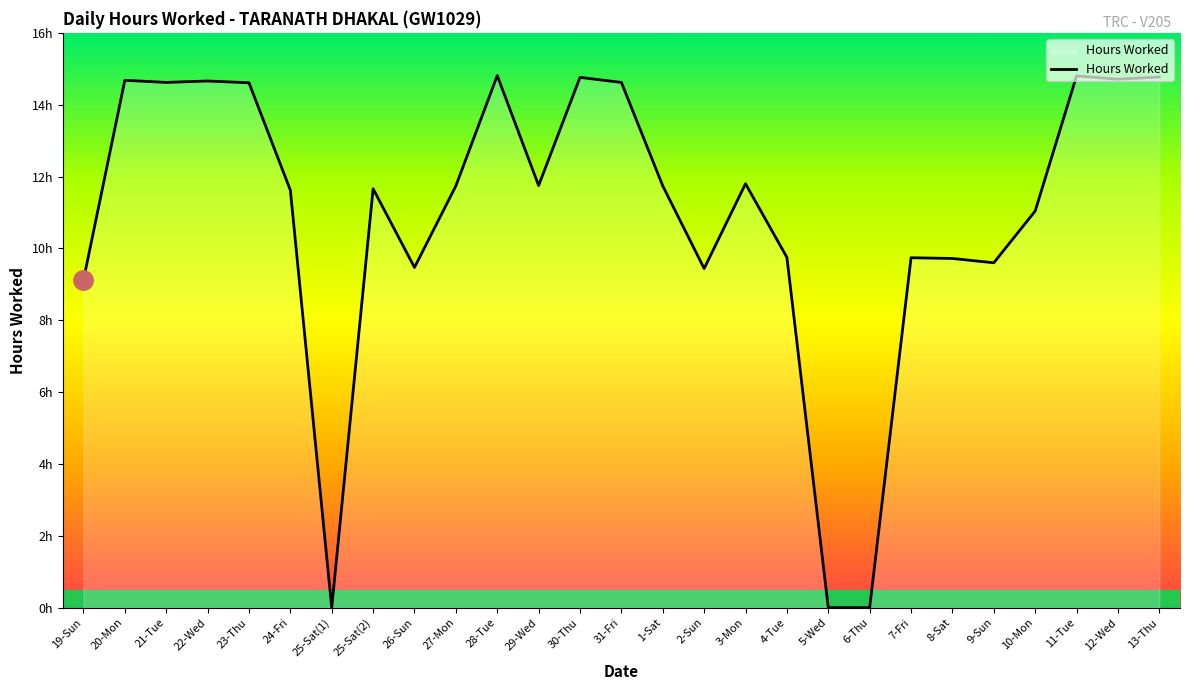

What is the change in value from 25-Sat(2) to 2-Sun?

-2.2